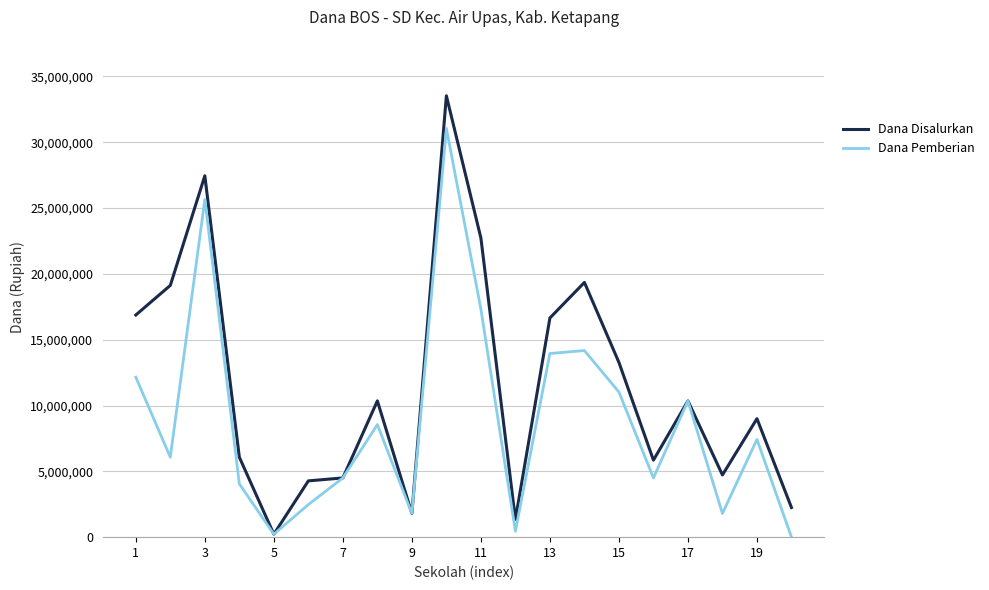

Which series has the largest range (max minus min)?

Dana Disalurkan